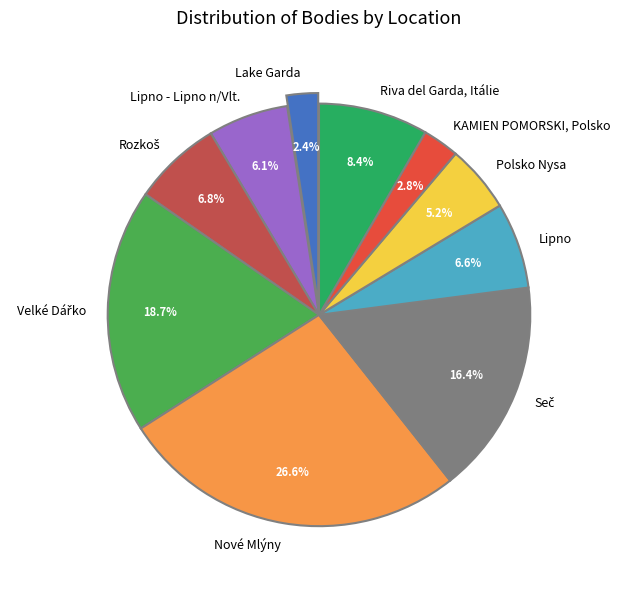

Which slice is the largest?

Nové Mlýny